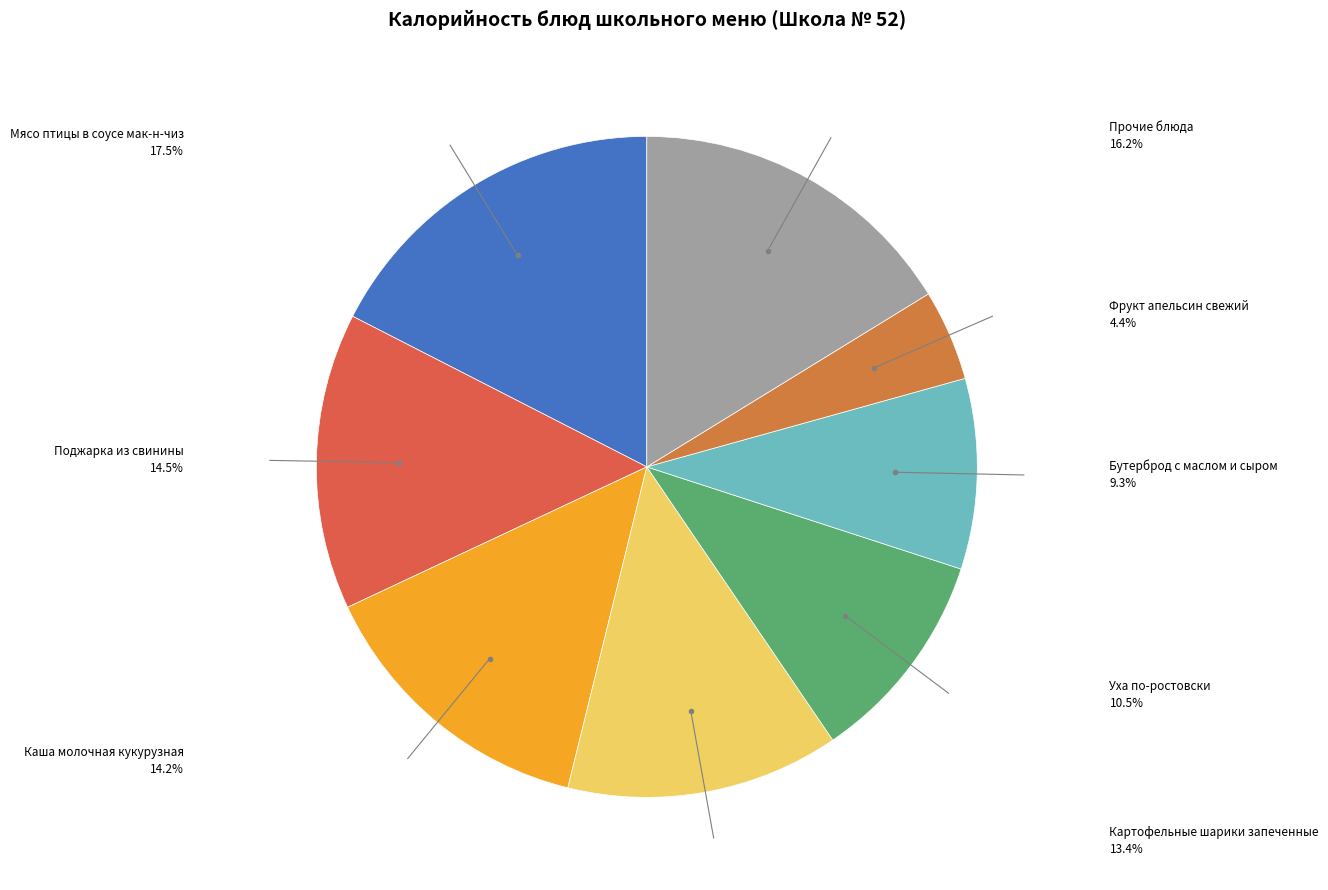

How many segments does this pie chart have?

8